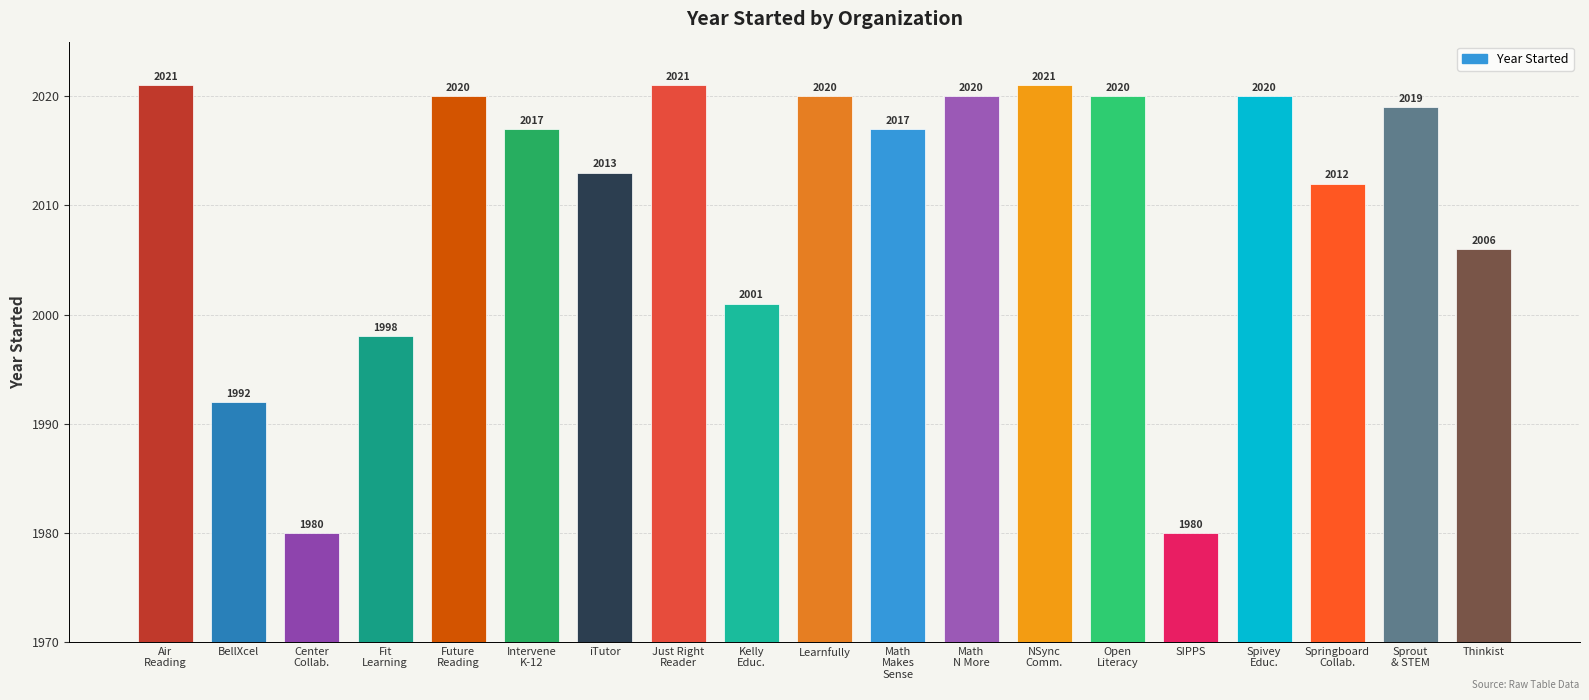

Reading left to right, what are all the values shown in this chart?

2021	1992	1980	1998	2020	2017	2013	2021	2001	2020	2017	2020	2021	2020	1980	2020	2012	2019	2006